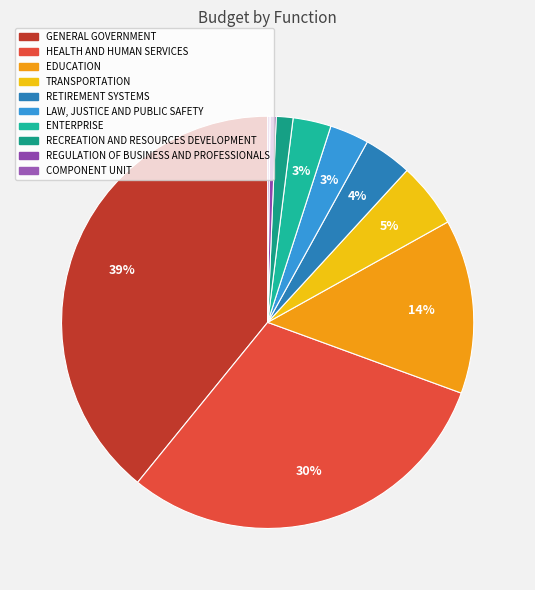

Is RECREATION AND RESOURCES DEVELOPMENT the majority of the pie?

No